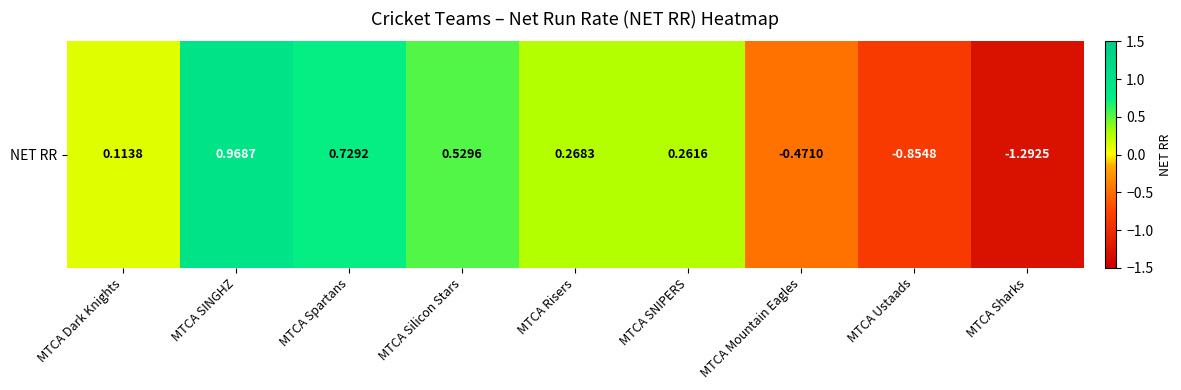

What is the maximum value shown in the chart?

1.0